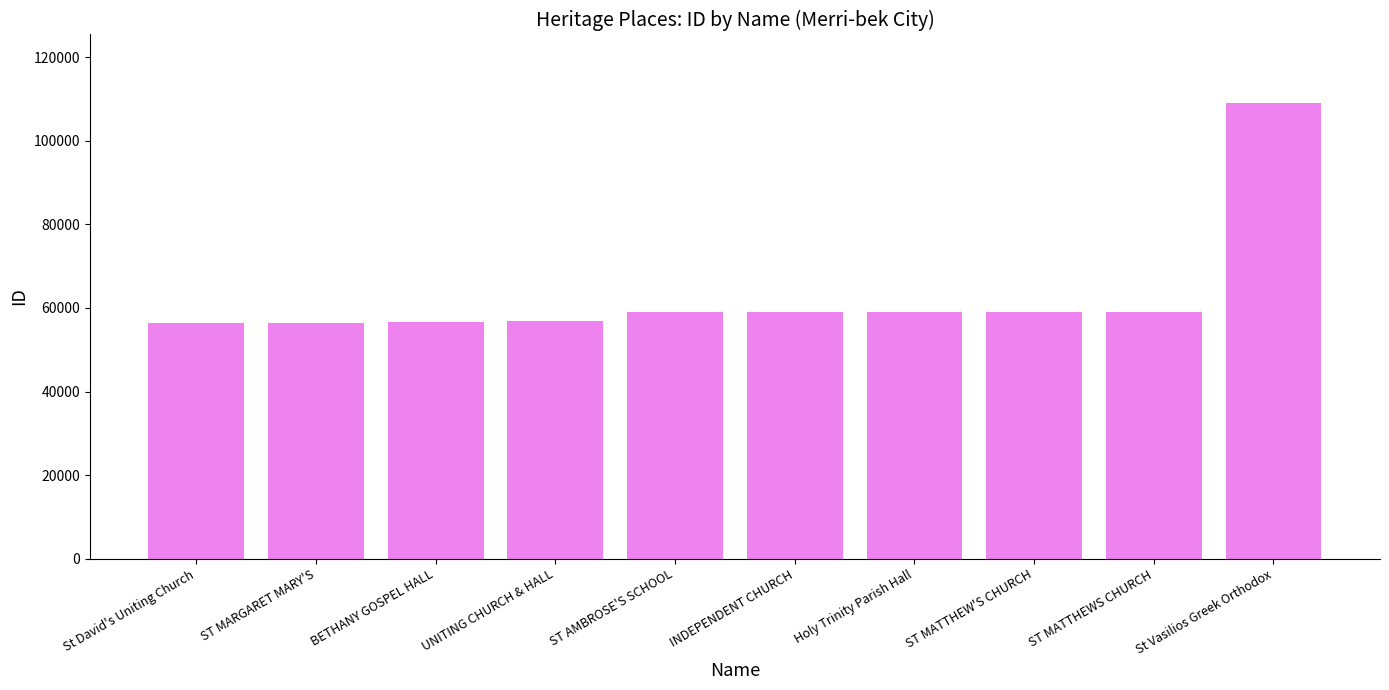

What is the value of the 10th bar from the left?

109129